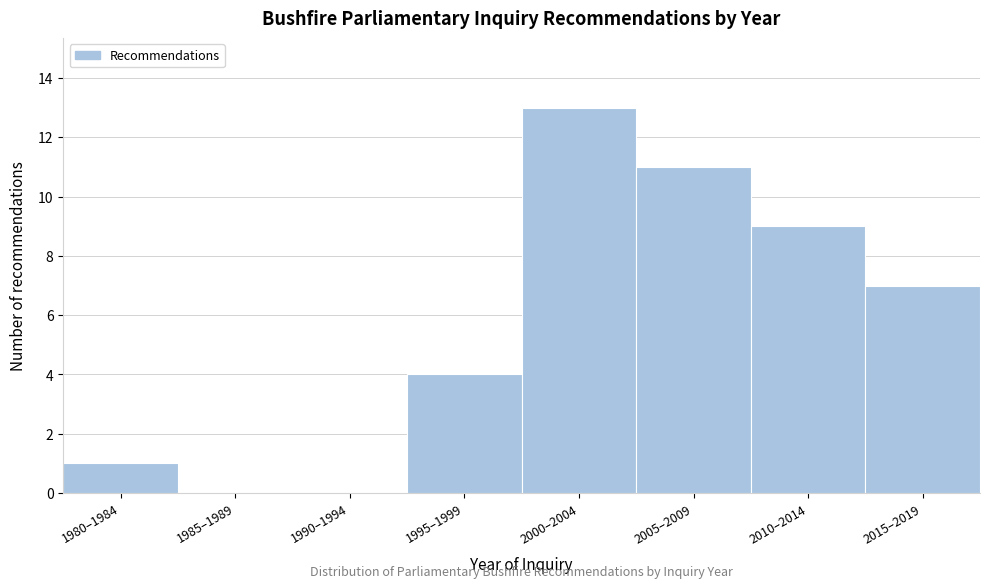

Reading left to right, extract all data points from this chart.

1980–1984=1	1985–1989=0	1990–1994=0	1995–1999=4	2000–2004=13	2005–2009=11	2010–2014=9	2015–2019=7